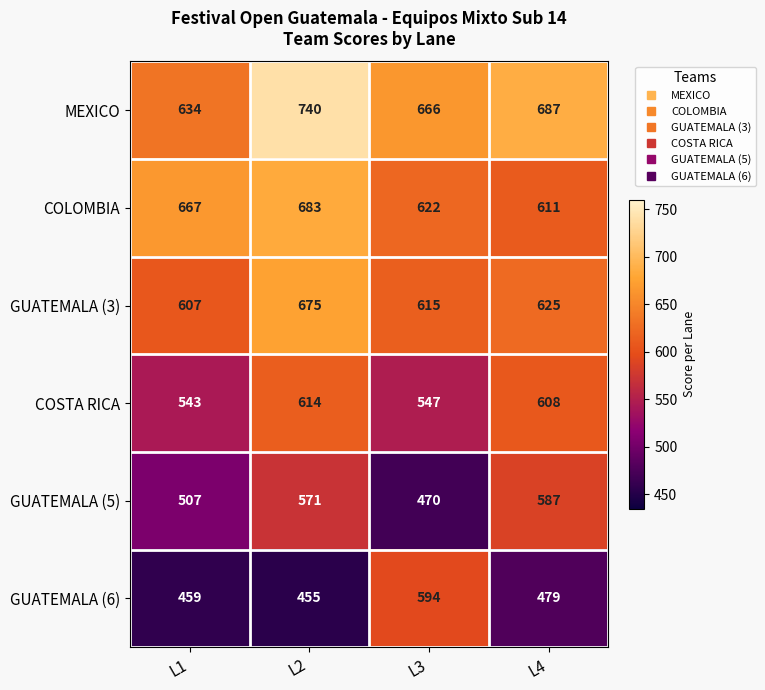

Count the number of categories in the chart.

4